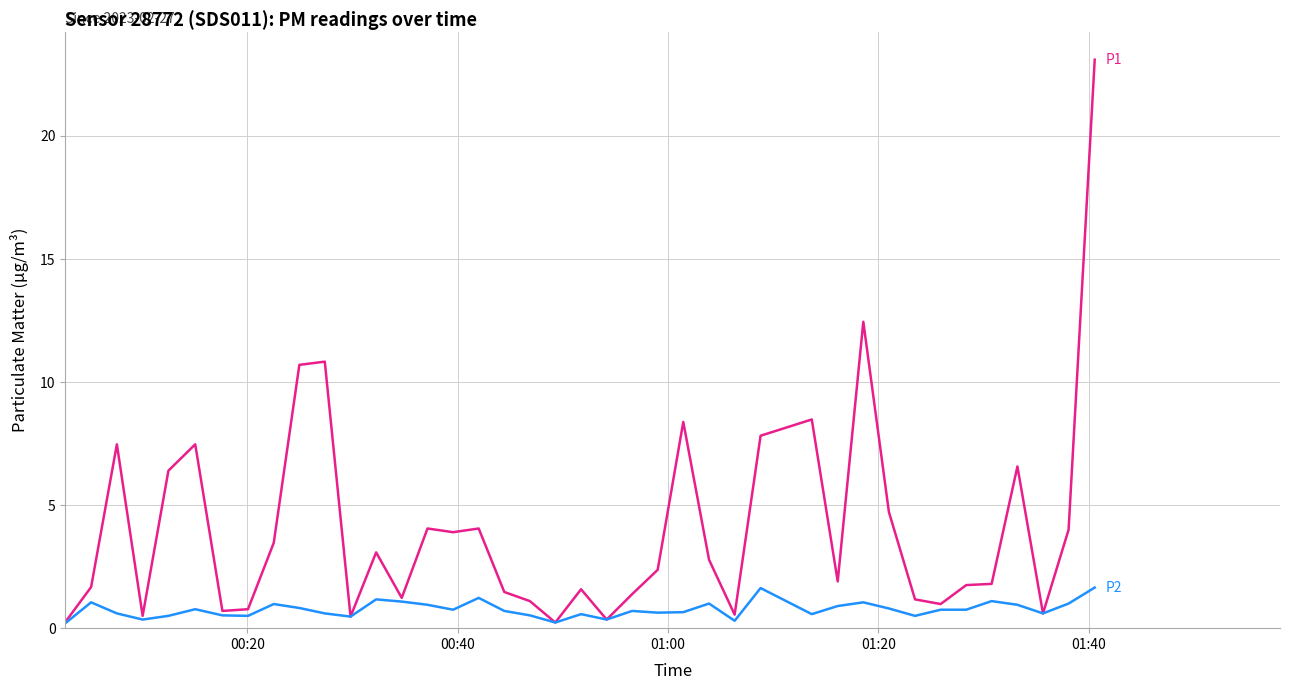

What is the greatest value displayed?

23.1